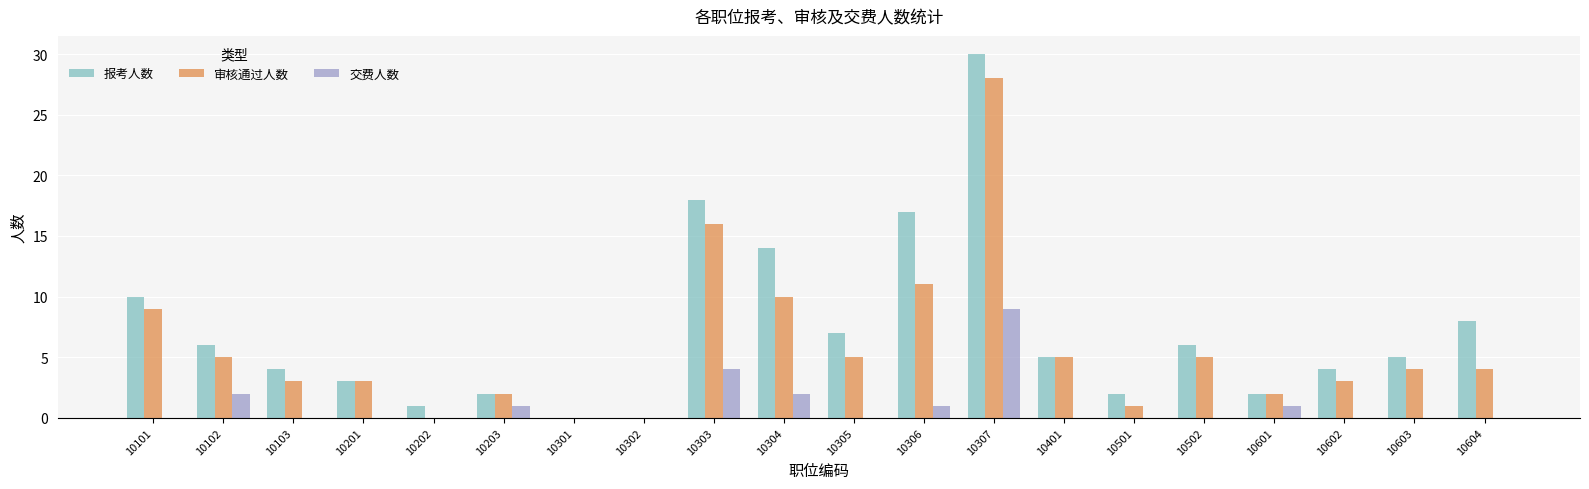

Which series has the largest total across all categories?

报考人数